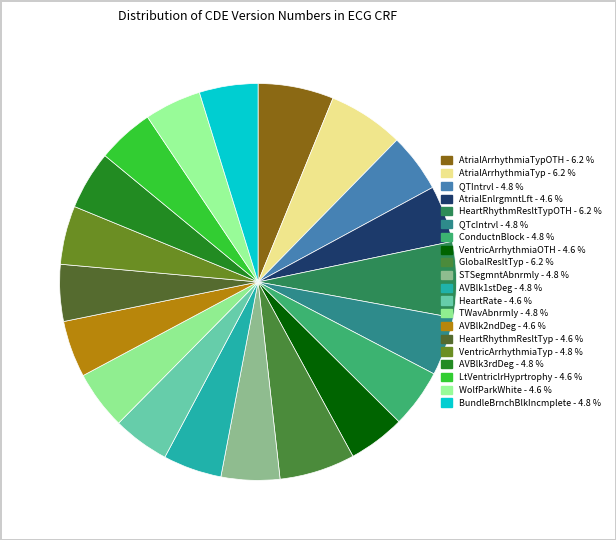

How many segments does this pie chart have?

20